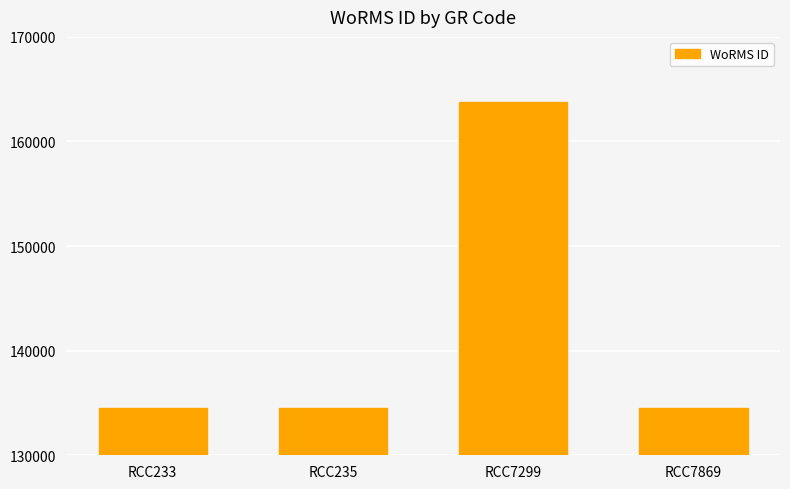

What is the greatest value displayed?

163747